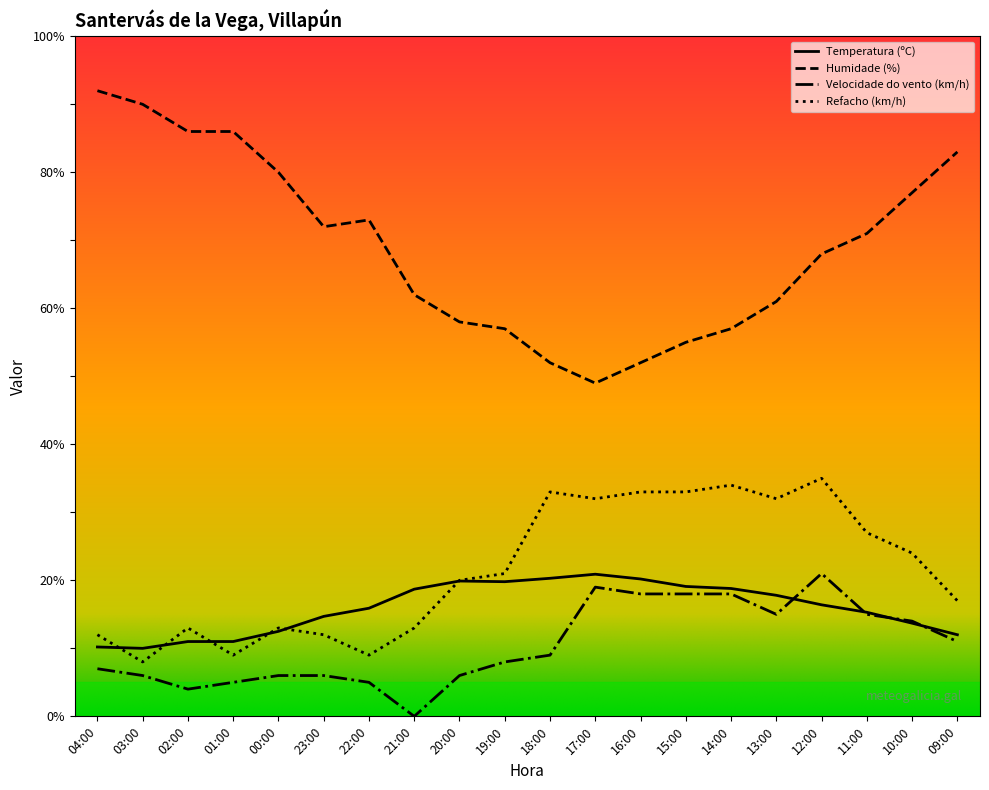

At which label does Velocidade do vento (km/h) reach its minimum?

21:00